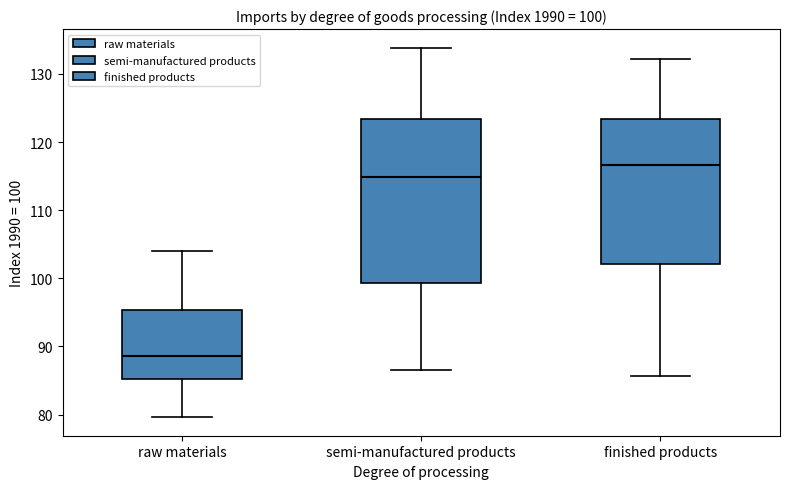

Which box is the tallest, from its lower edge to its upper edge?

semi-manufactured products